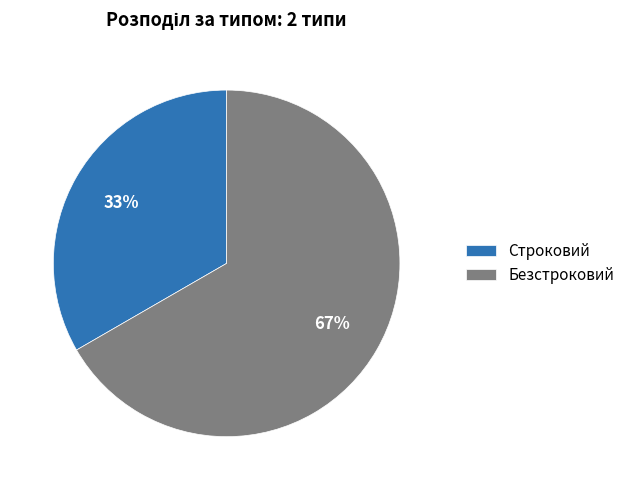

Which category has the smallest portion of the pie?

Строковий